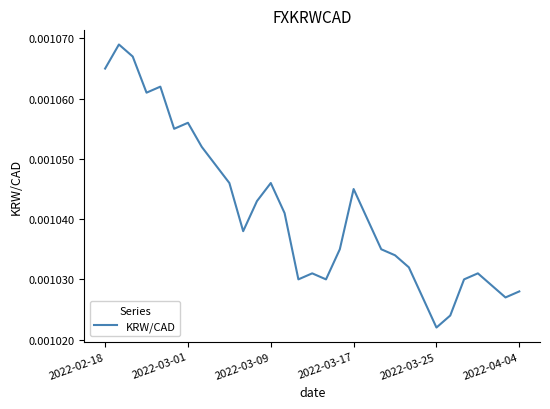

Which label corresponds to the smallest value in the chart?

2022-03-25